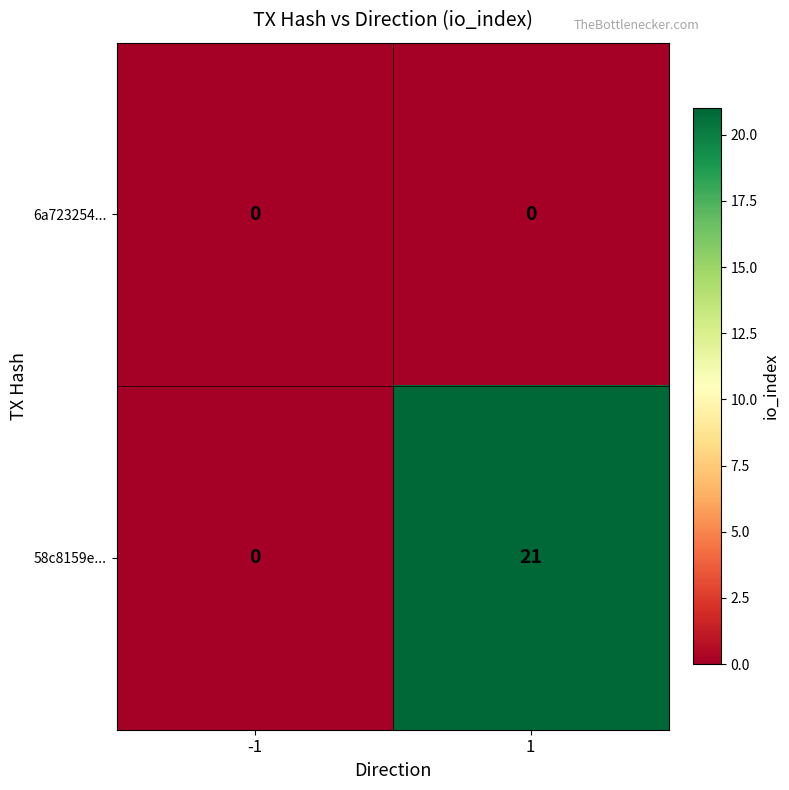

Which series has the largest total across all categories?

58c8159e...